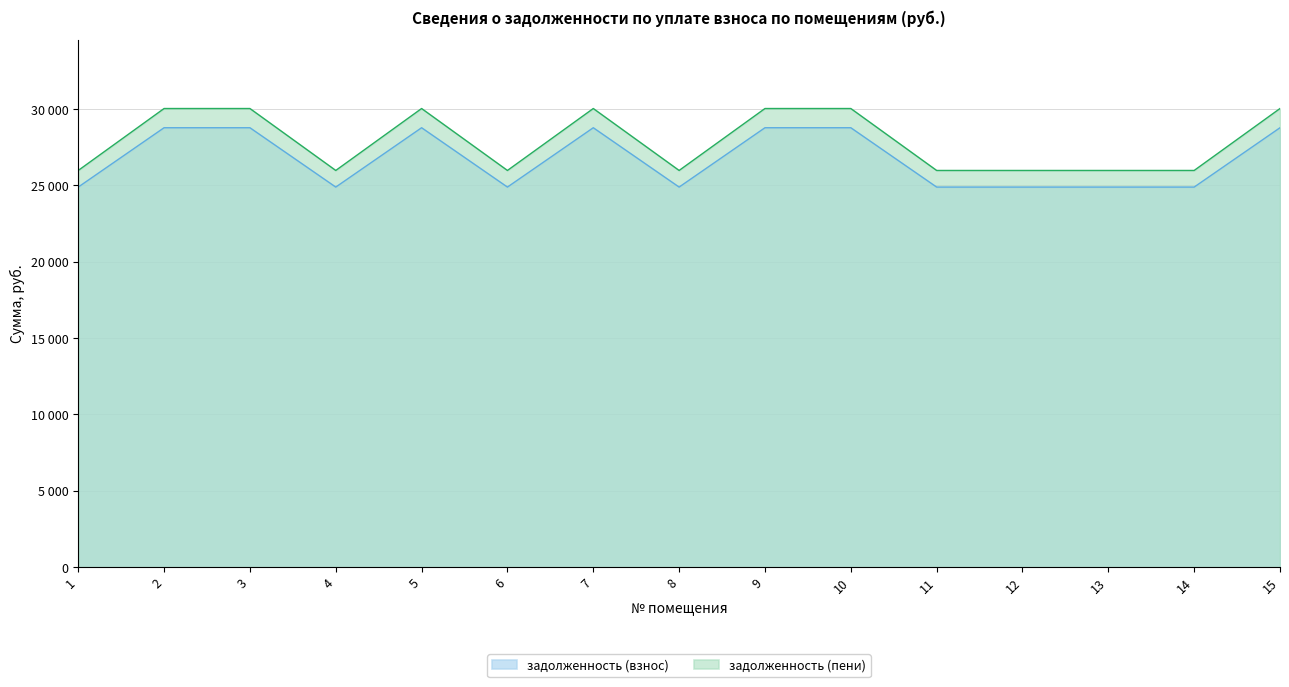

True or false: задолженность (взнос) and задолженность (пени) intersect in this chart.

False